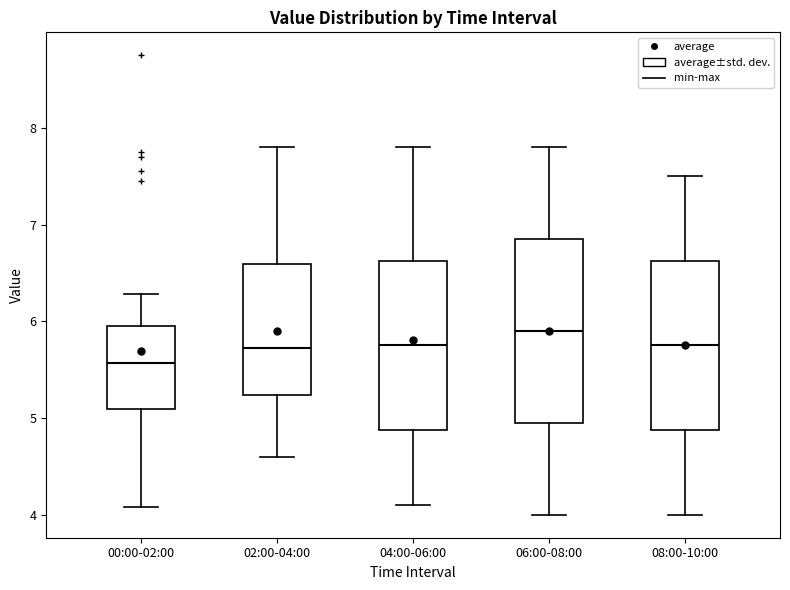

Which box's median line is the lowest?

00:00-02:00